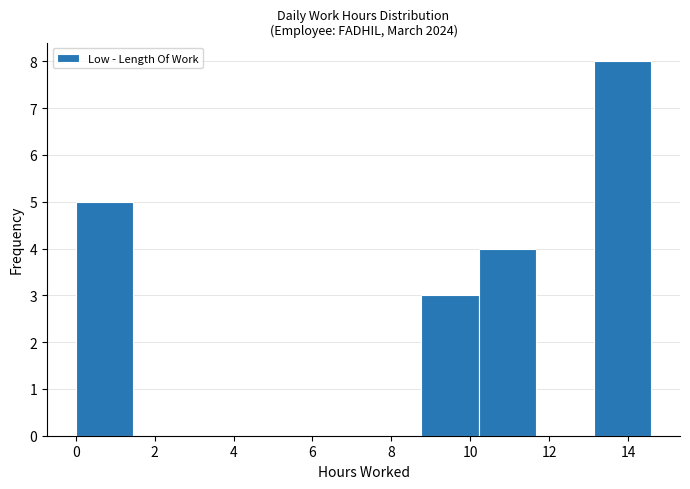

What is the height of the bar covering 0.0 to 1.4 on the x-axis? Neither the bar edges nor the heights are printed on the chart, so give them approximately, as read against the axes.

5